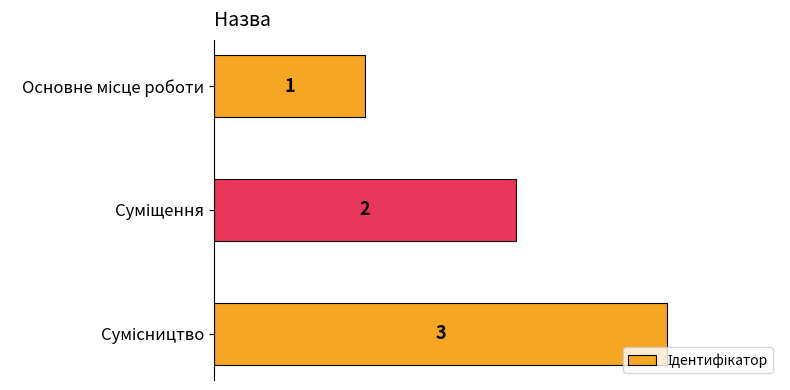

Count the number of categories in the chart.

3